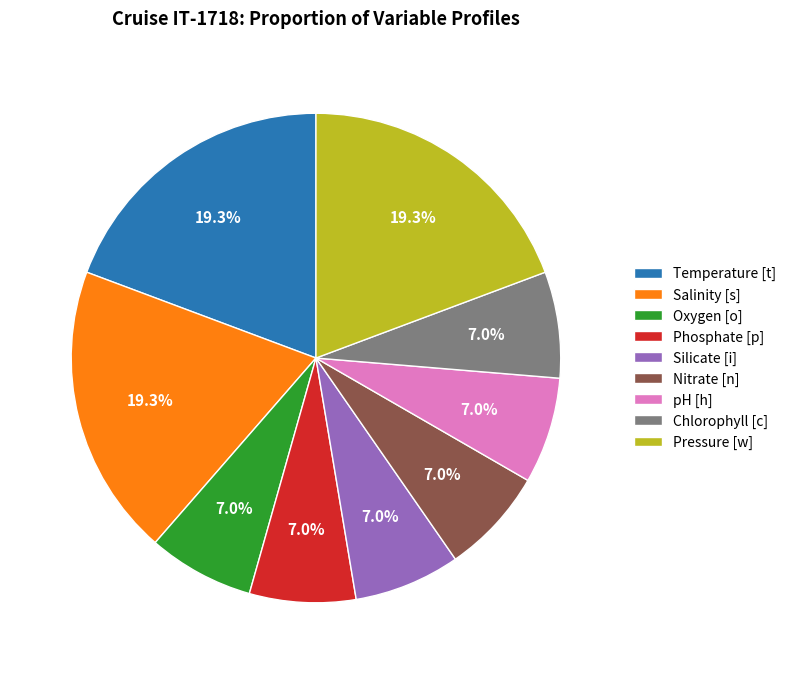

What percentage is the Salinity [s] slice, to the nearest percent?

19%